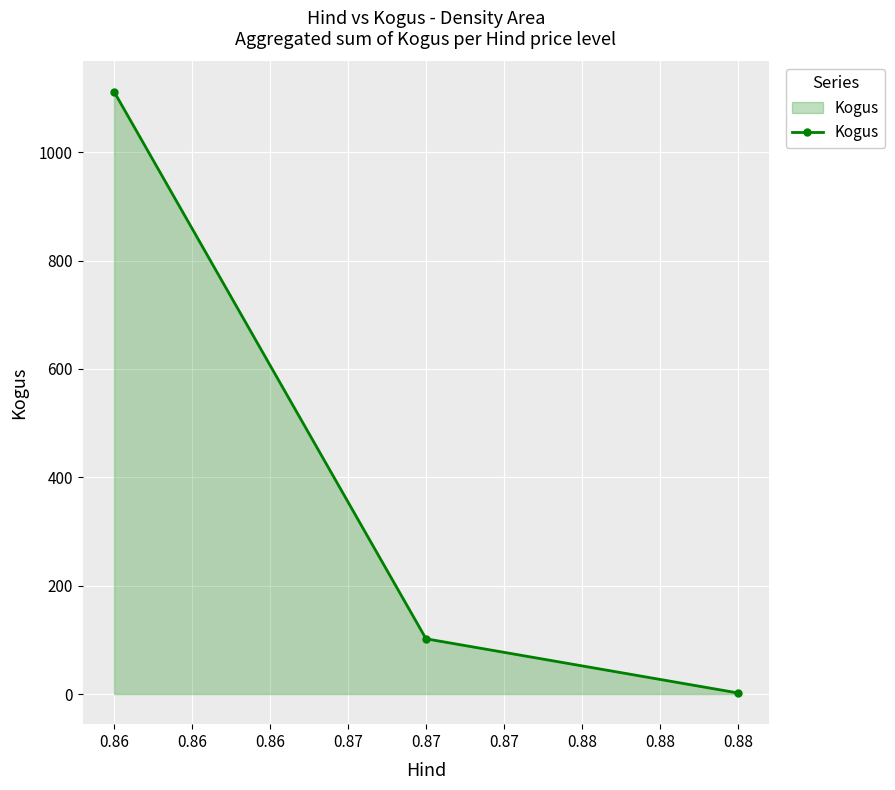

Does the chart display data point markers on the line(s)?

Yes